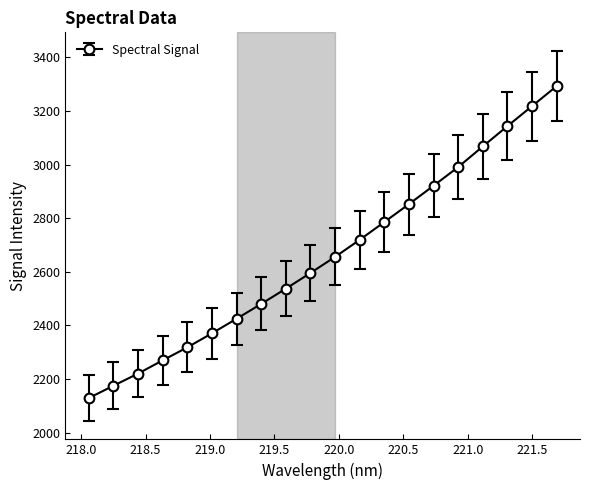

True or false: there are more than 1 points higher than both neighbors.

False